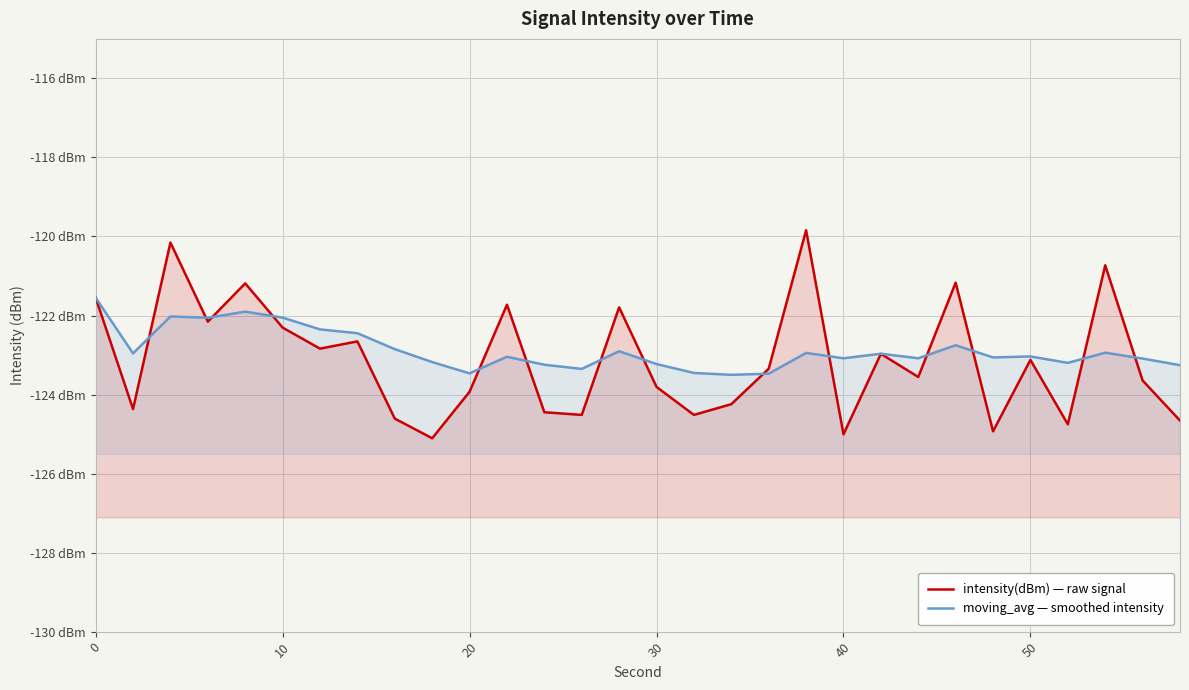

How many interior local valleys does the intensity(dBm) — raw signal series have?

10